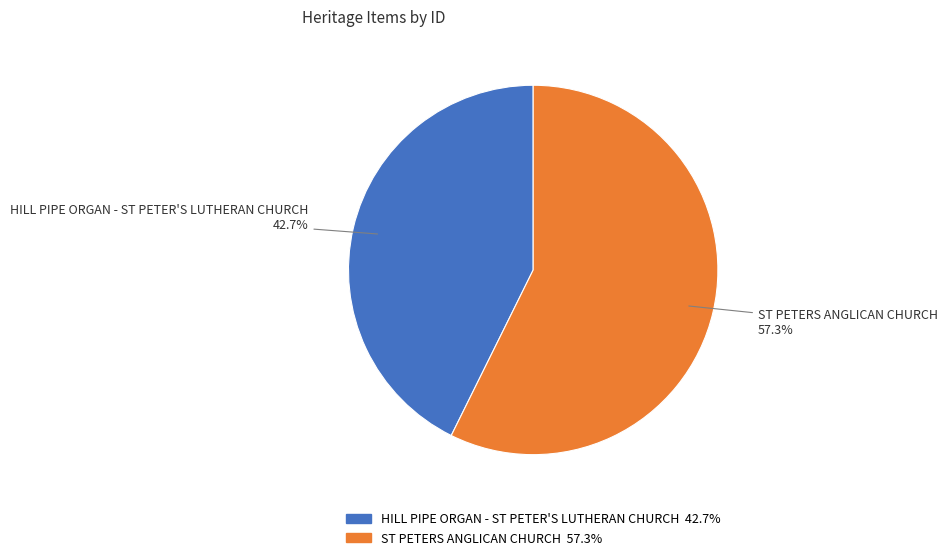

To the nearest percent, what percentage of the pie is ST PETERS ANGLICAN CHURCH?

57%